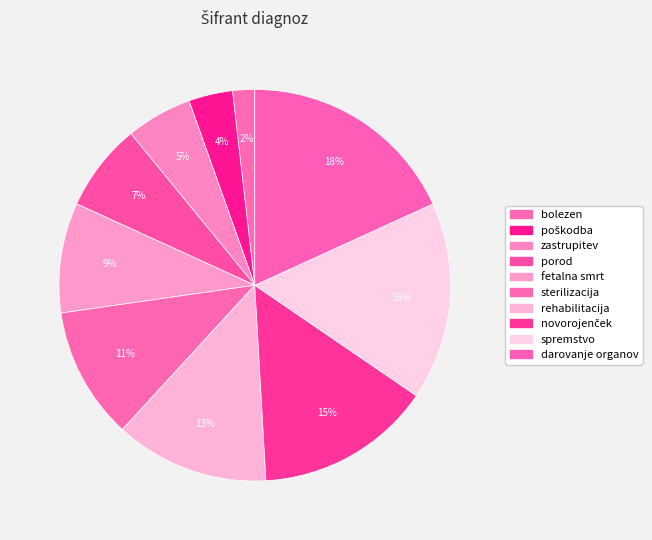

Count the number of slices in the pie.

10